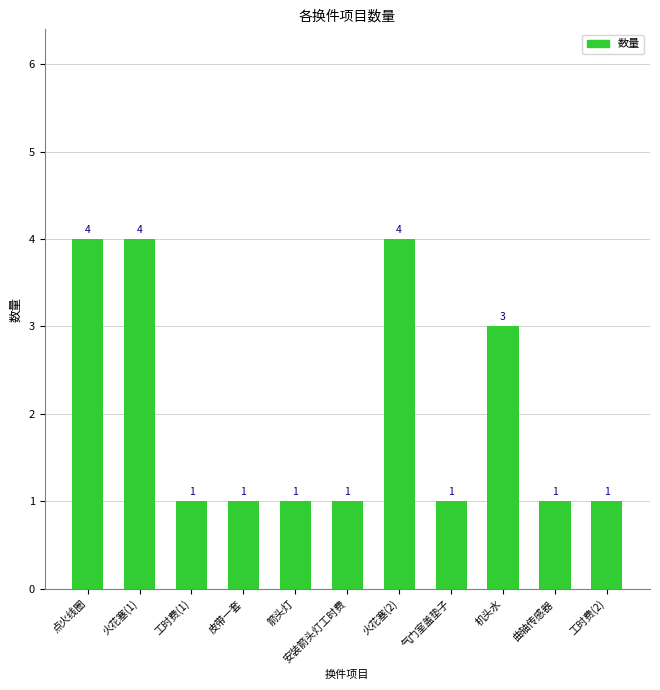

The chart shows a value of 4 at 机头水. True or false?

False